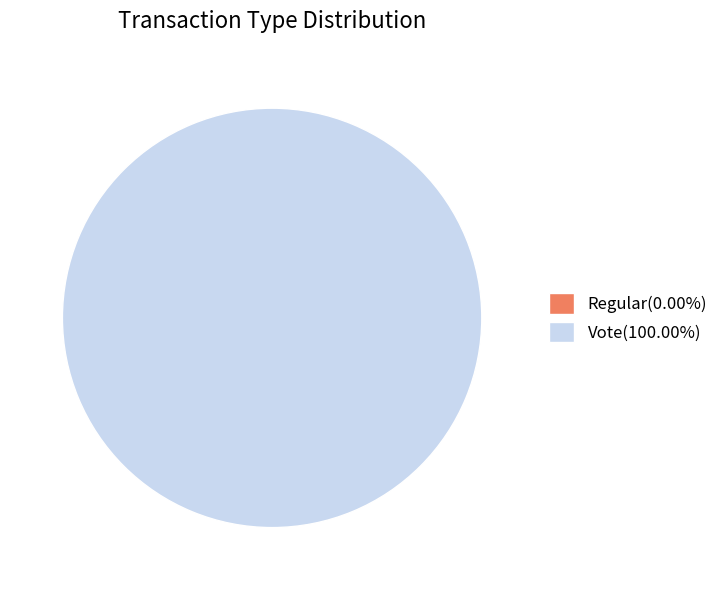

How many segments does this pie chart have?

2